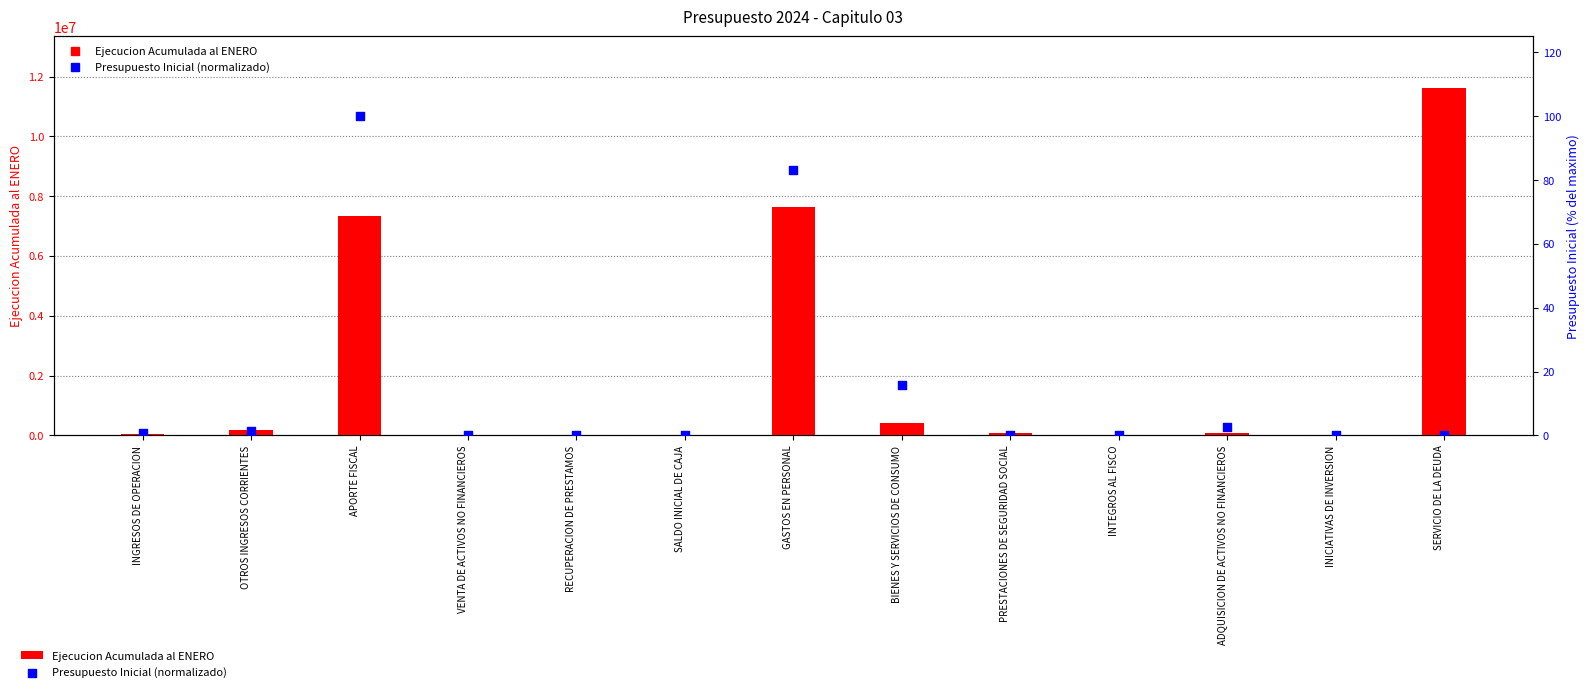

Which series reaches the minimum Y coordinate?

Ejecucion Acumulada al ENERO